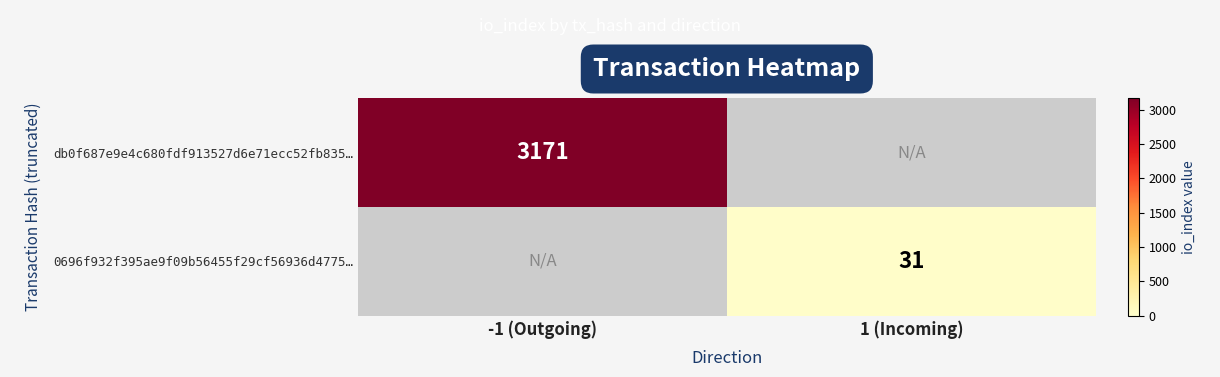

The db0f687e9e4c680fdf913527d6e71ecc52fb835… series shows 4751 at -1 (Outgoing). True or false?

False